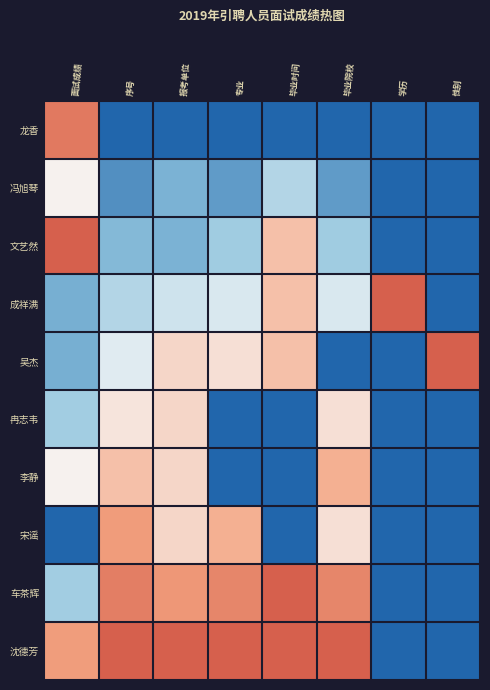

Rank the series at 性别 from lowest to highest value.

龙香, 冯旭琴, 文艺然, 成祥满, 冉志韦, 李静, 宋谣, 车茶辉, 沈德芳, 吴杰